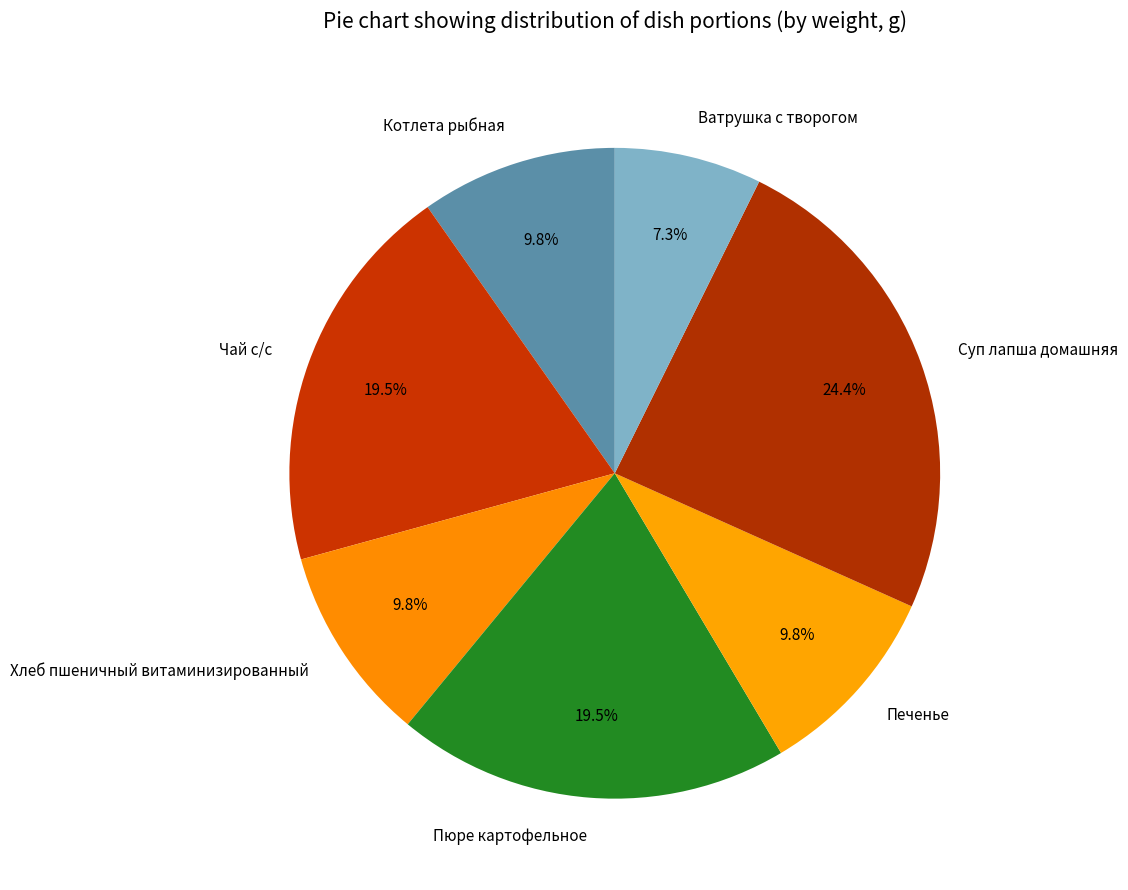

Is there a majority slice in this chart?

No